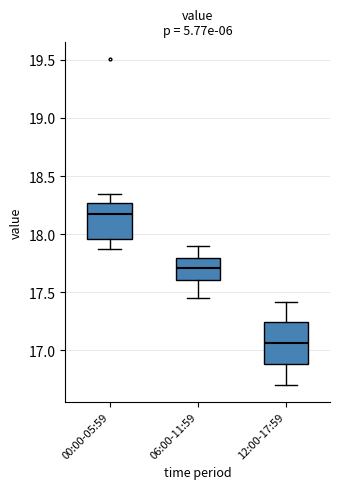

Which box is the tallest, from its lower edge to its upper edge?

12:00-17:59